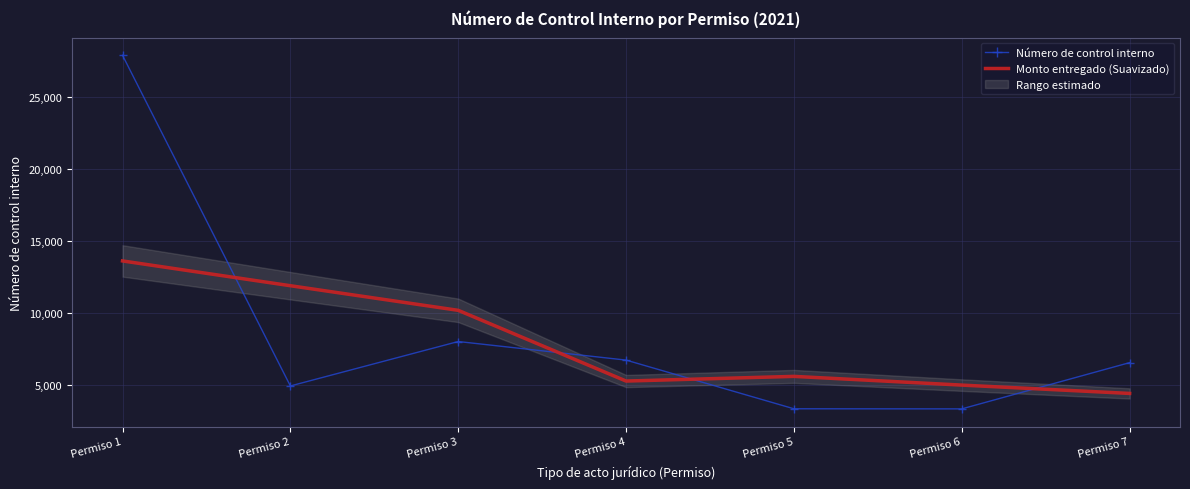

How many interior local peaks does the Número de control interno series have?

1